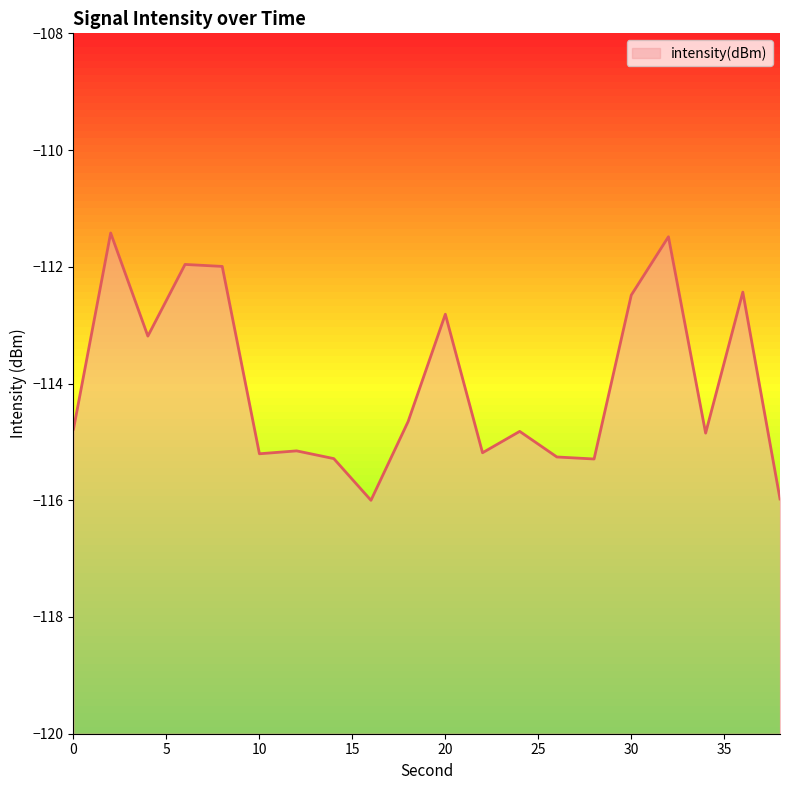

Where does the data first go above -114?

2